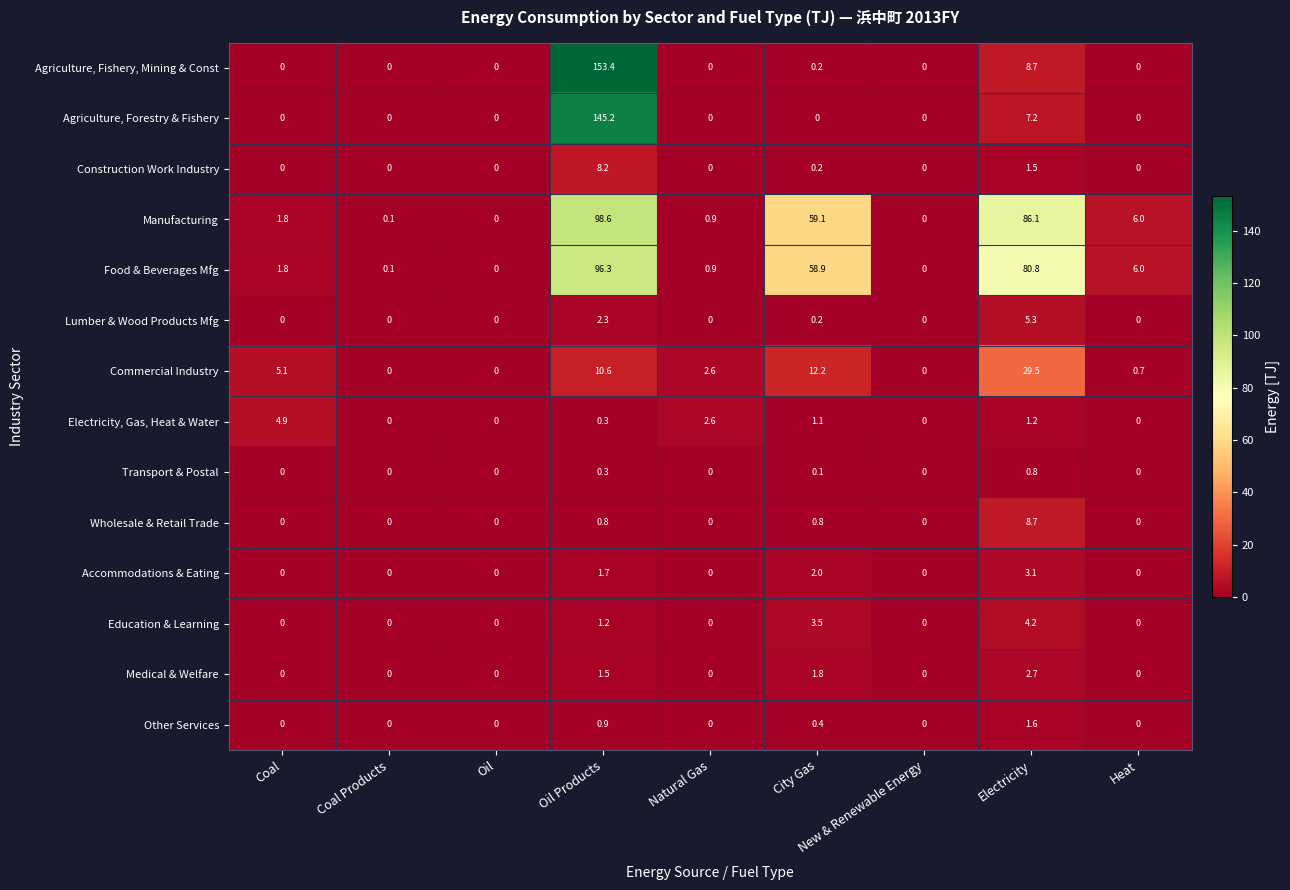

At which label is Electricity, Gas, Heat & Water closest to 2?

Natural Gas